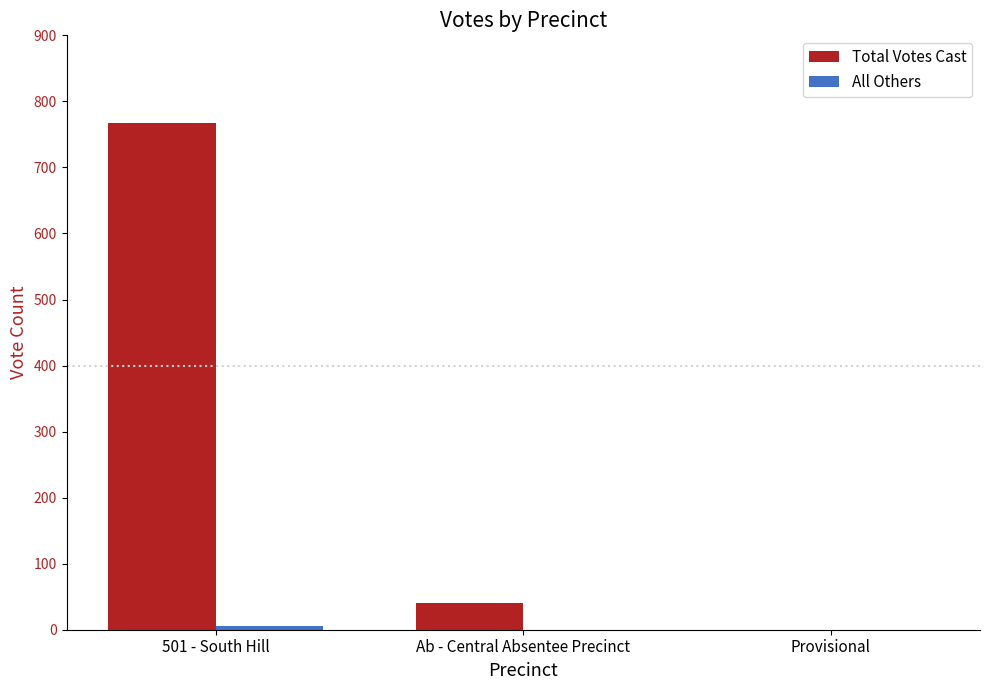

The value of Total Votes Cast at Provisional is -288. True or false?

False